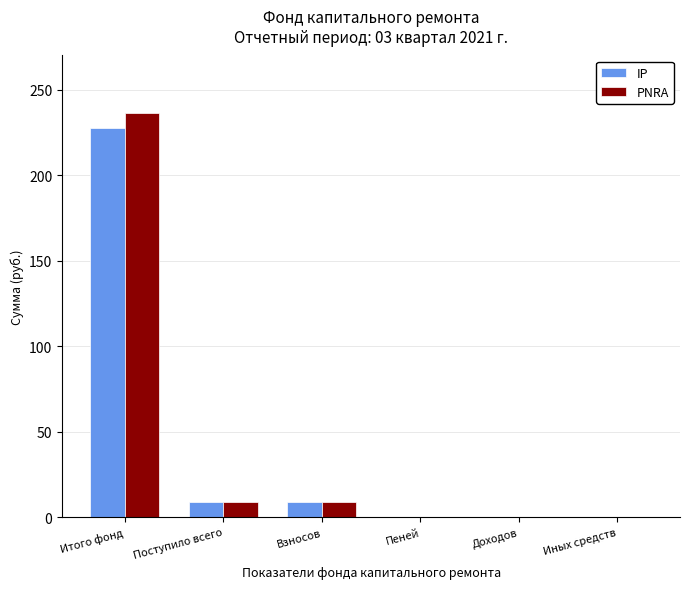

Which series has the largest range (max minus min)?

PNRA